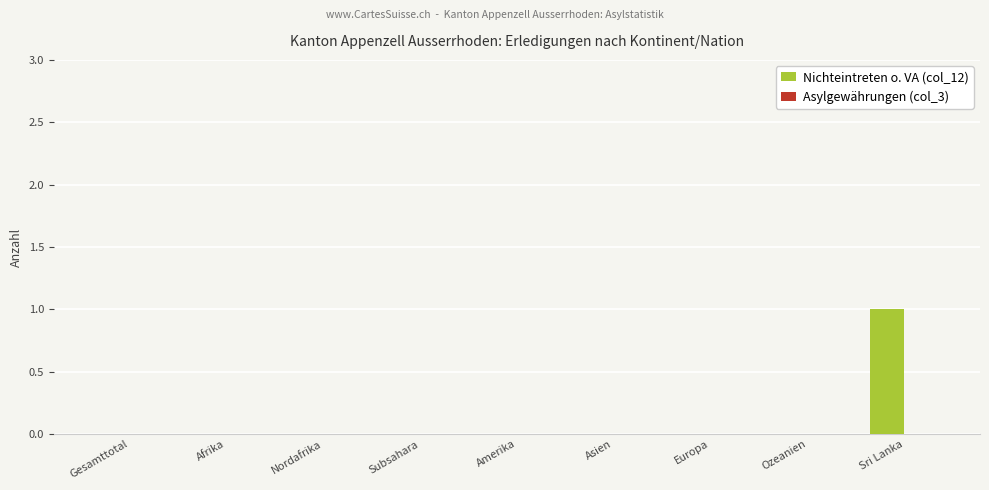

What is the change in value from Asien to Sri Lanka?

+1